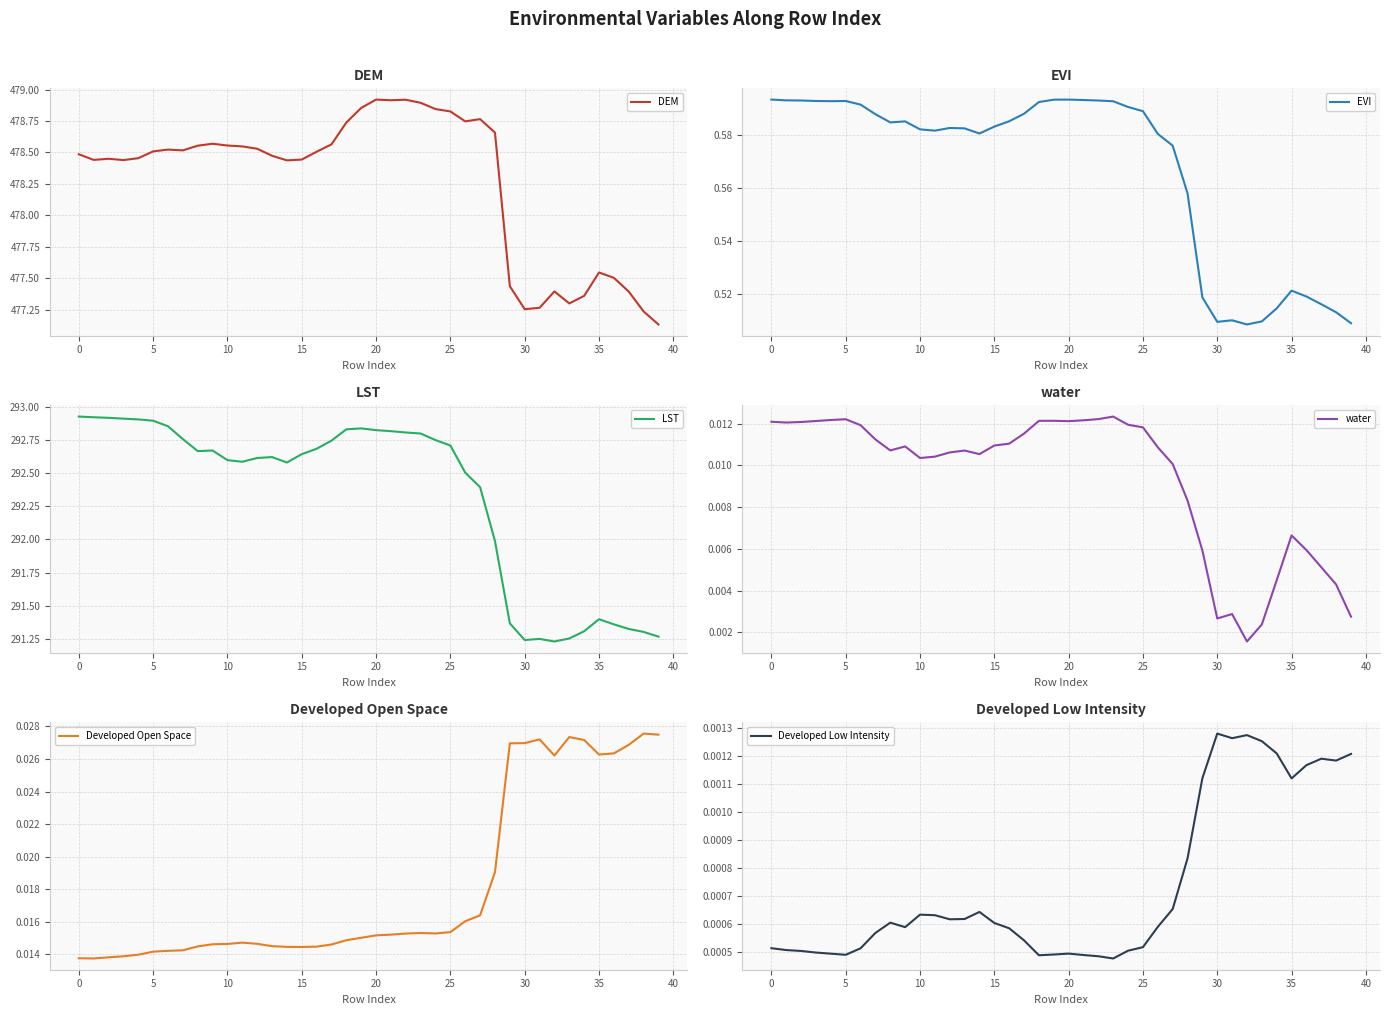

Between 22 and 32, which series saw the biggest shift?

LST